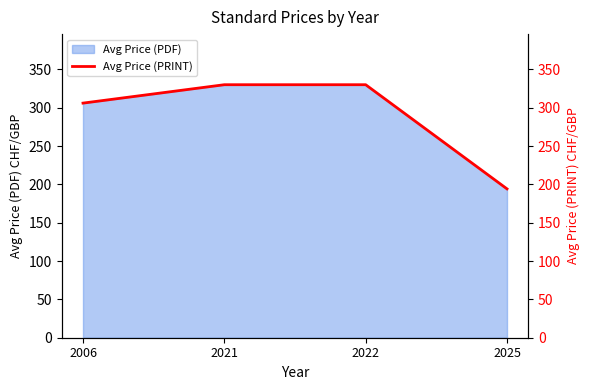

The value at 2021 is 497.4. True or false?

False